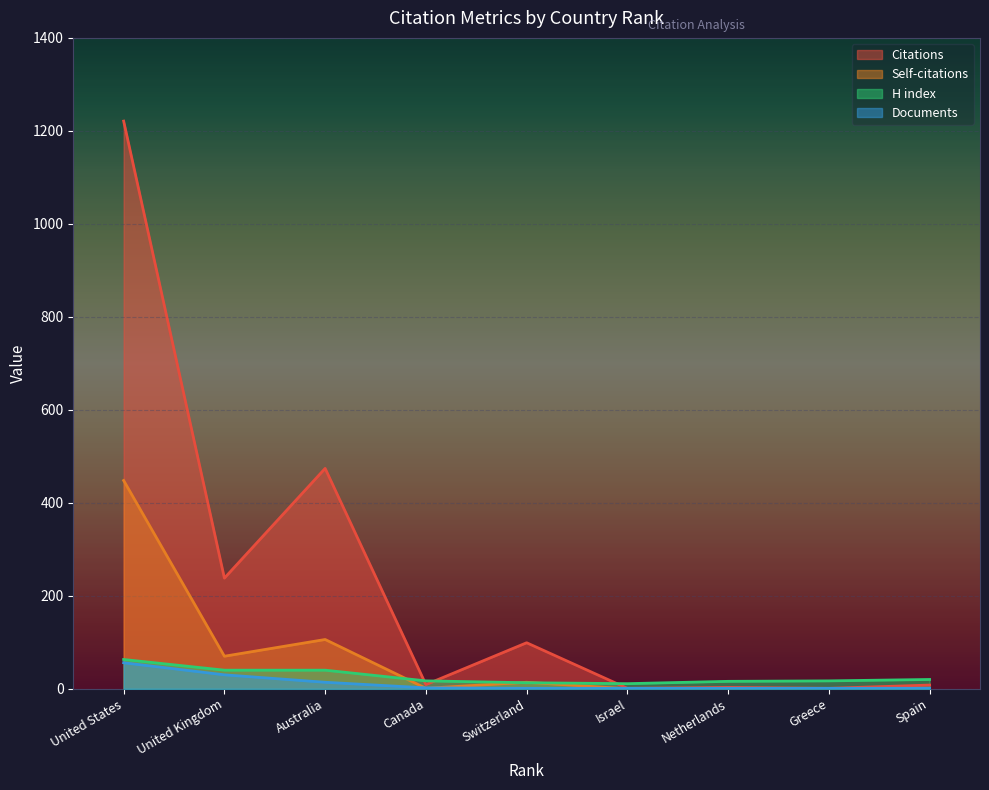

Rank the categories by Self-citations value from highest to lowest.

United States, Australia, United Kingdom, Switzerland, Canada, Israel, Netherlands, Greece, Spain